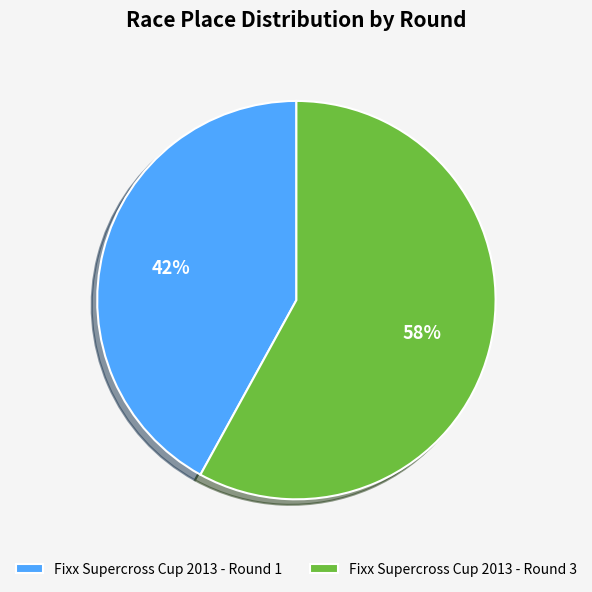

The Fixx Supercross Cup 2013 - Round 1 slice represents 29% of the pie. True or false?

False